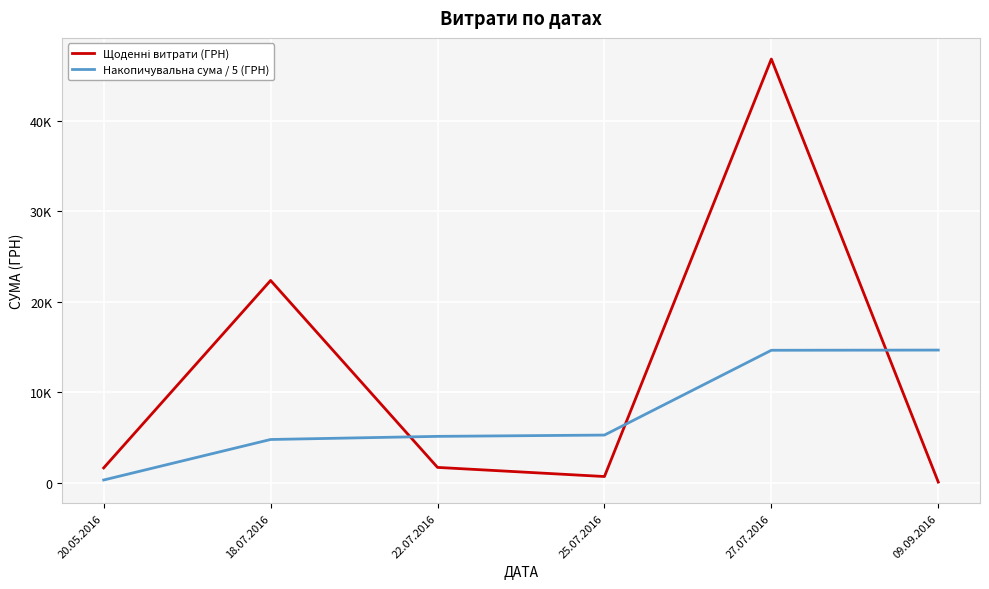

Does the chart display data point markers on the line(s)?

No